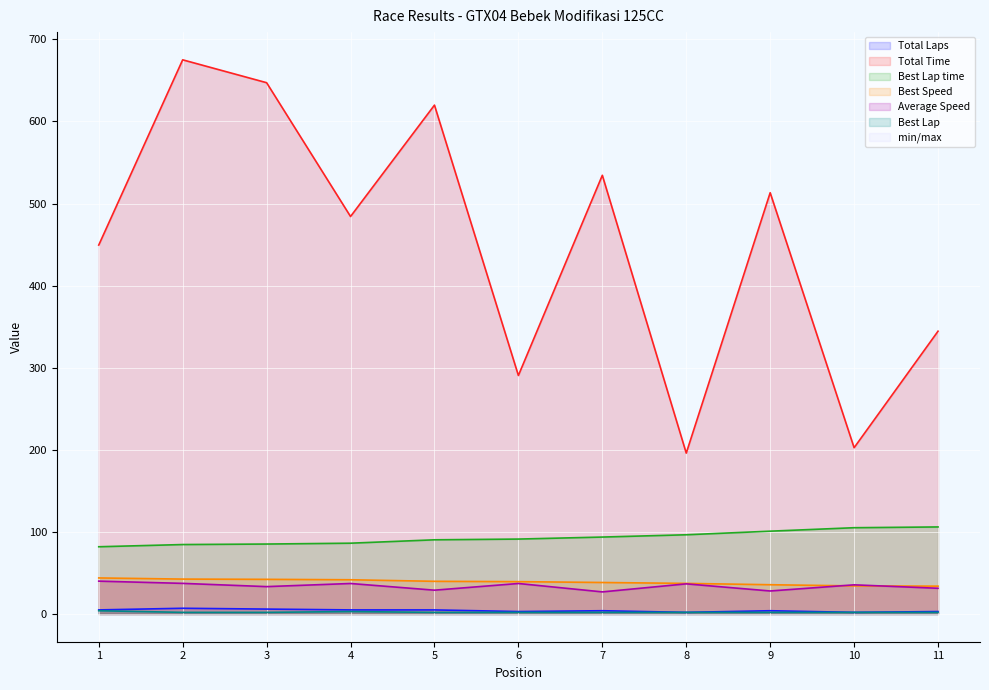

Reading left to right, list all the values displayed in this chart.

Total Laps: 1=5.0	2=7.0	3=6.0	4=5.0	5=5.0	6=3.0	7=4.0	8=2.0	9=4.0	10=2.0	11=3.0
Total Time: 1=449.4	2=675.1	3=647.2	4=484.2	5=619.9	6=290.6	7=534.4	8=196.0	9=513.2	10=202.6	11=344.5
Best Lap time: 1=81.9	2=84.6	3=85.2	4=86.3	5=90.4	6=91.3	7=93.7	8=96.5	9=100.9	10=105.1	11=106.1
Best Speed: 1=43.9	2=42.5	3=42.2	4=41.7	5=39.8	6=39.4	7=38.4	8=37.3	9=35.7	10=34.2	11=33.9
Average Speed: 1=40.1	2=37.3	3=33.4	4=37.2	5=29.0	6=37.2	7=26.9	8=36.7	9=28.1	10=35.5	11=31.3
Best Lap: 1=4.0	2=2.0	3=2.0	4=3.0	5=2.0	6=2.0	7=2.0	8=2.0	9=2.0	10=2.0	11=2.0